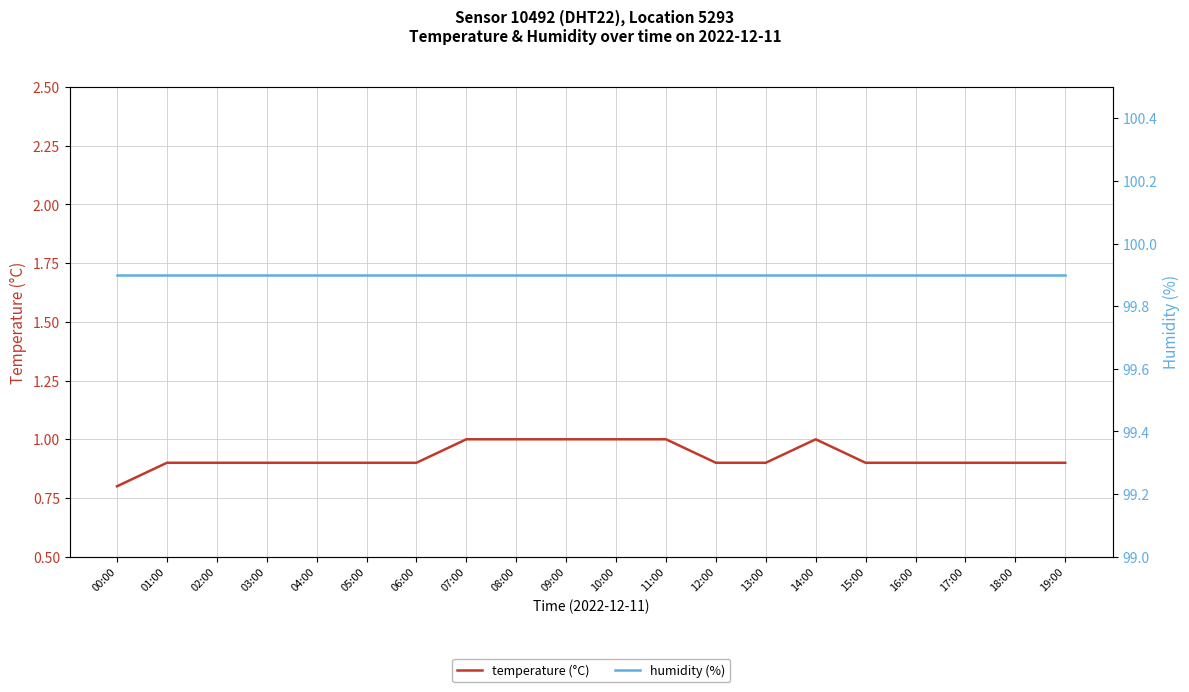

Does the chart have visible grid lines?

Yes